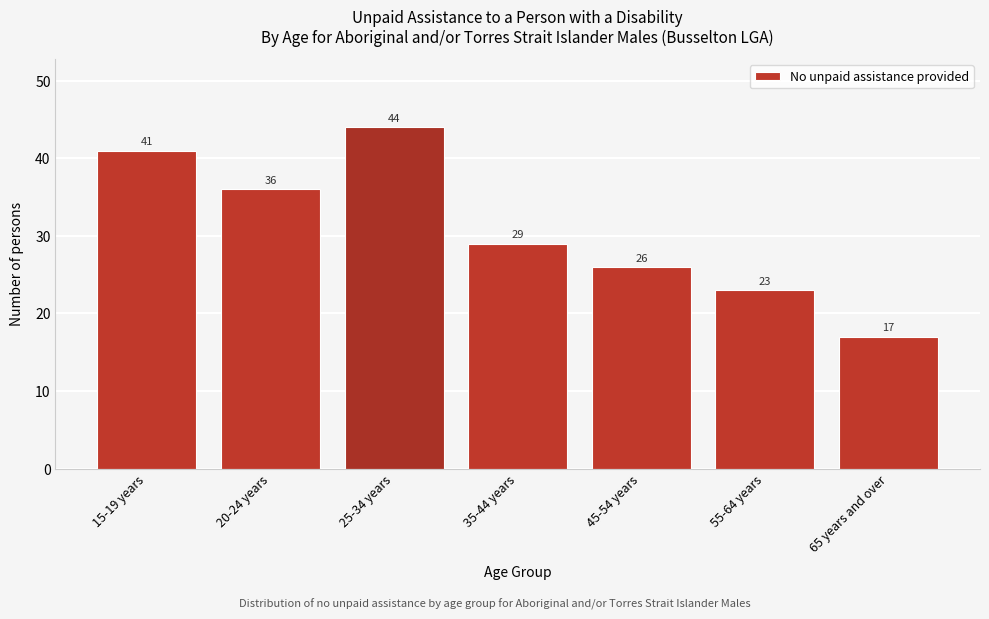

Reading left to right, transcribe all the data shown in this chart.

41	36	44	29	26	23	17